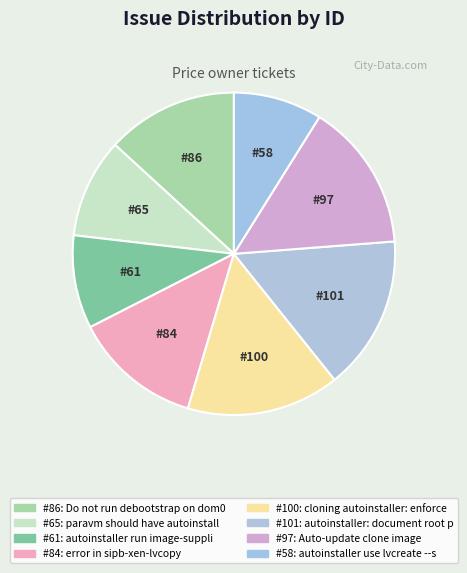

Is there a majority slice in this chart?

No